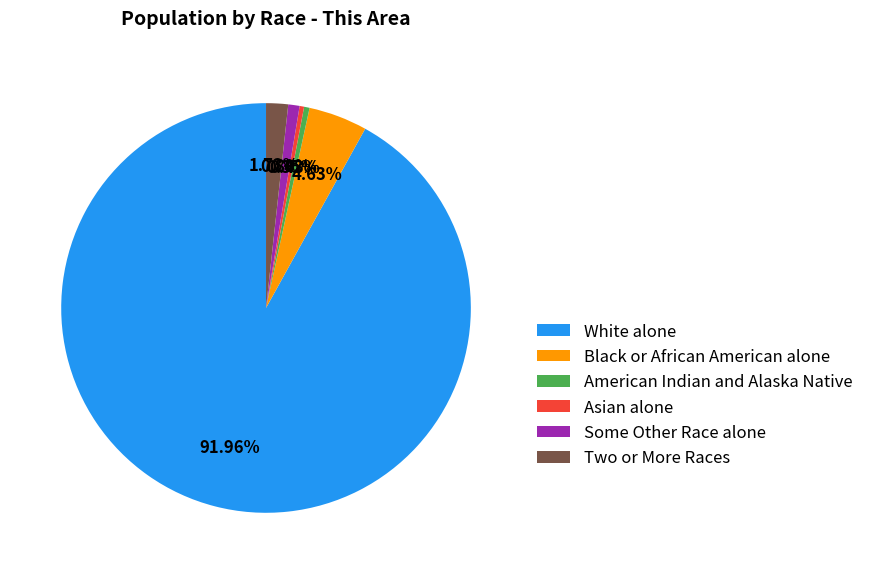

Is Some Other Race alone the majority of the pie?

No